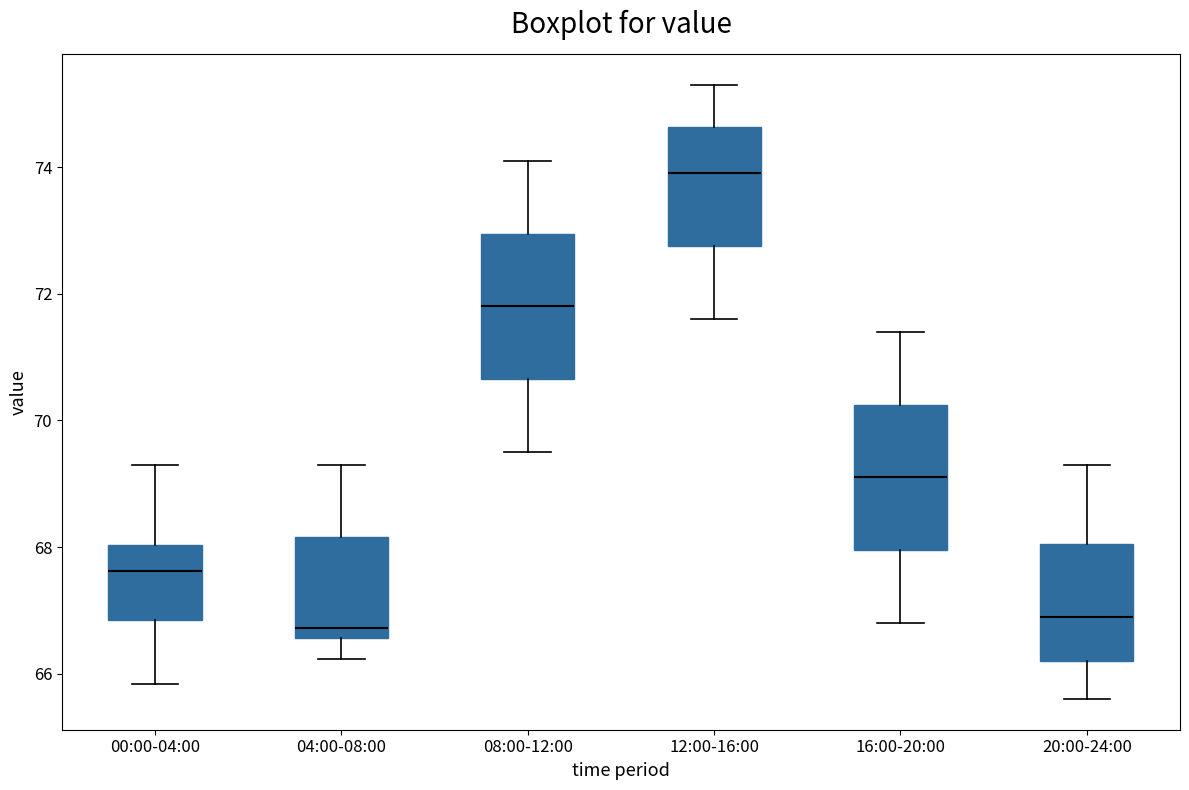

Reading left to right, read every box against the y-axis: the position of its median line, the range the box covers, and the ends of its whiskers. The values are not printed on the chart, so give them approximately, as read against the axis.

00:00-04:00: median 67.6, box 66.8 to 68.0, whiskers 65.8 to 69.2
04:00-08:00: median 66.8, box 66.6 to 68.2, whiskers 66.2 to 69.4
08:00-12:00: median 71.8, box 70.6 to 73.0, whiskers 69.6 to 74.2
12:00-16:00: median 74.0, box 72.8 to 74.6, whiskers 71.6 to 75.4
16:00-20:00: median 69.2, box 68.0 to 70.2, whiskers 66.8 to 71.4
20:00-24:00: median 67.0, box 66.2 to 68.0, whiskers 65.6 to 69.2